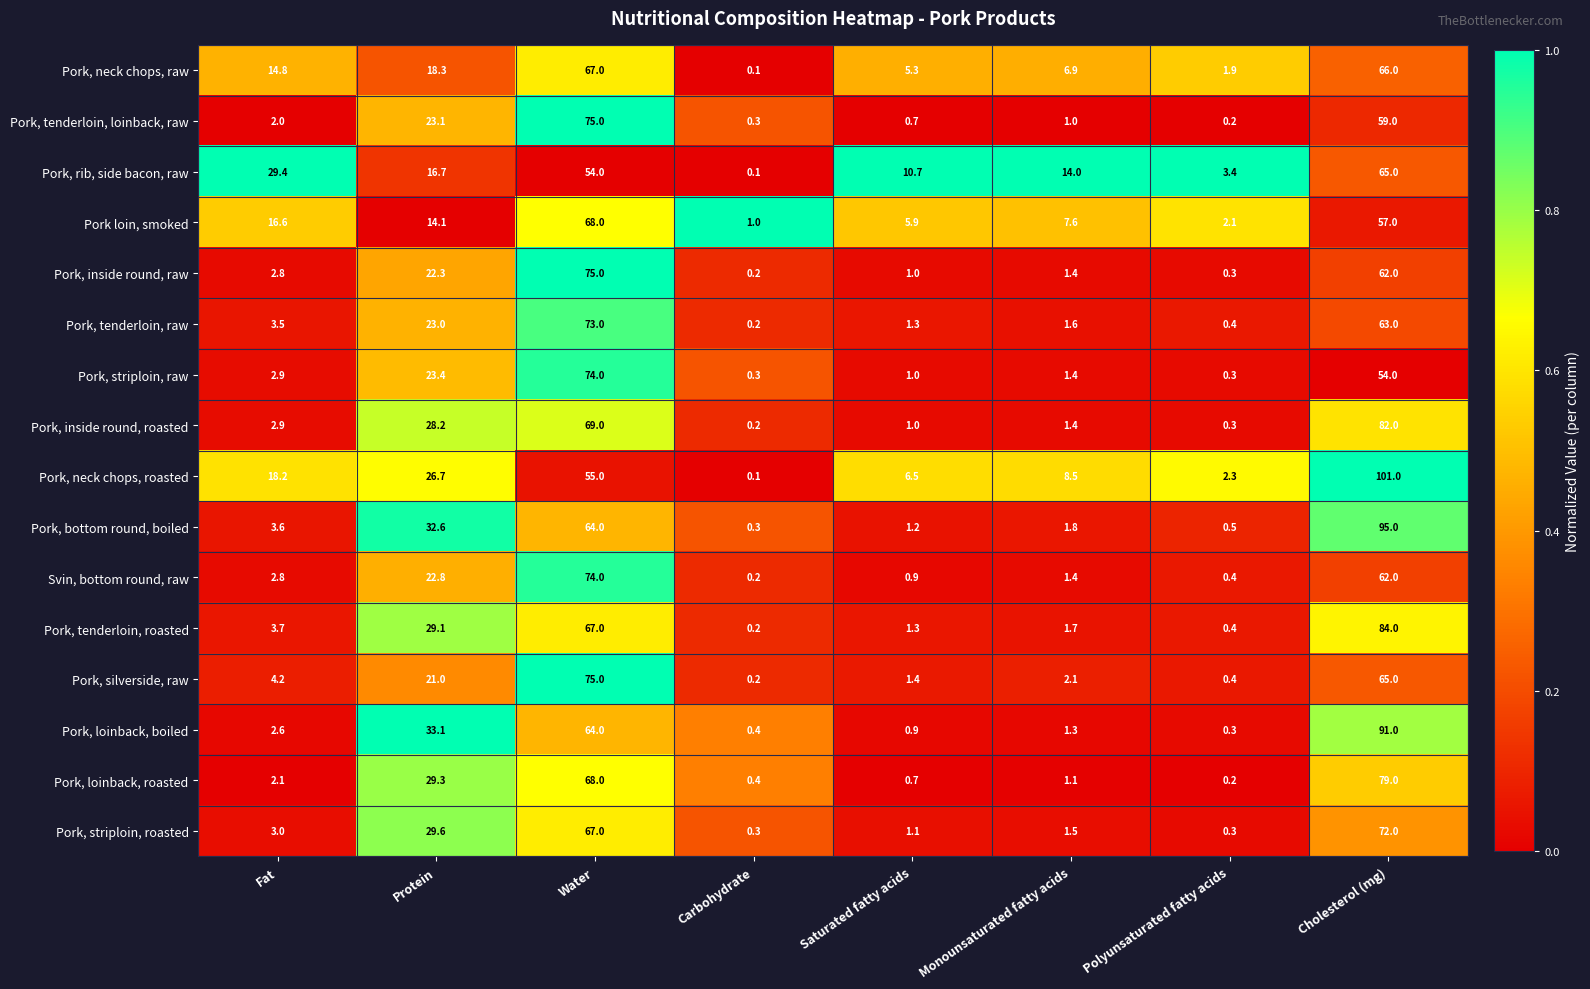

True or false: Pork, inside round, roasted has a value of 0.2 at Carbohydrate.

True